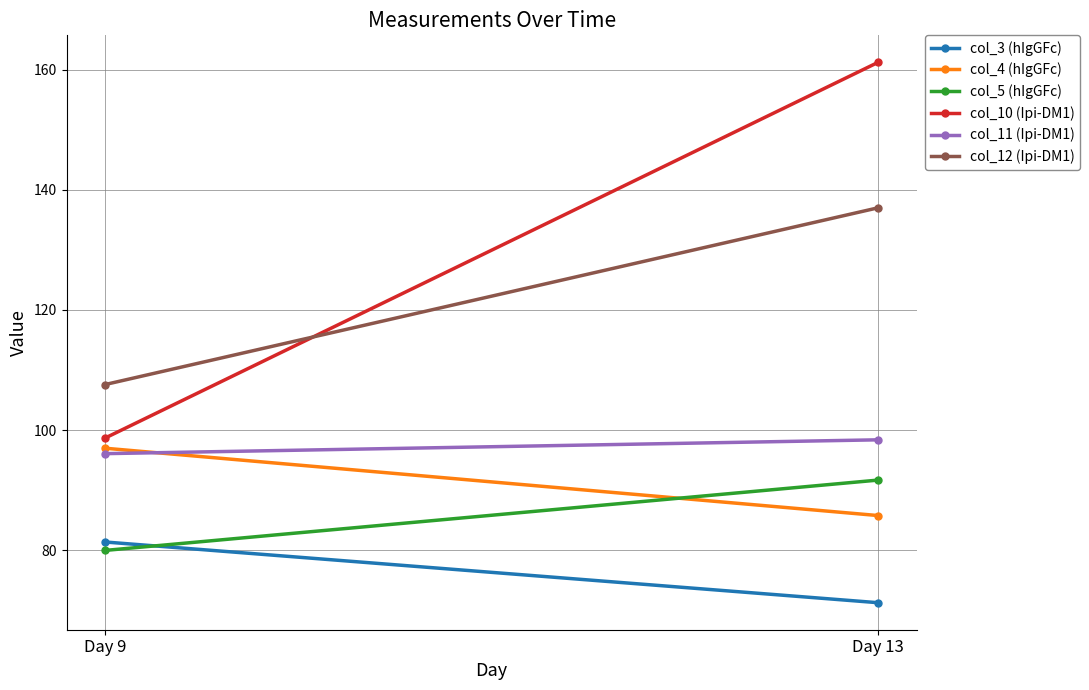

What are all the series names shown in the legend?

col_3 (hIgGFc), col_4 (hIgGFc), col_5 (hIgGFc), col_10 (Ipi-DM1), col_11 (Ipi-DM1), col_12 (Ipi-DM1)